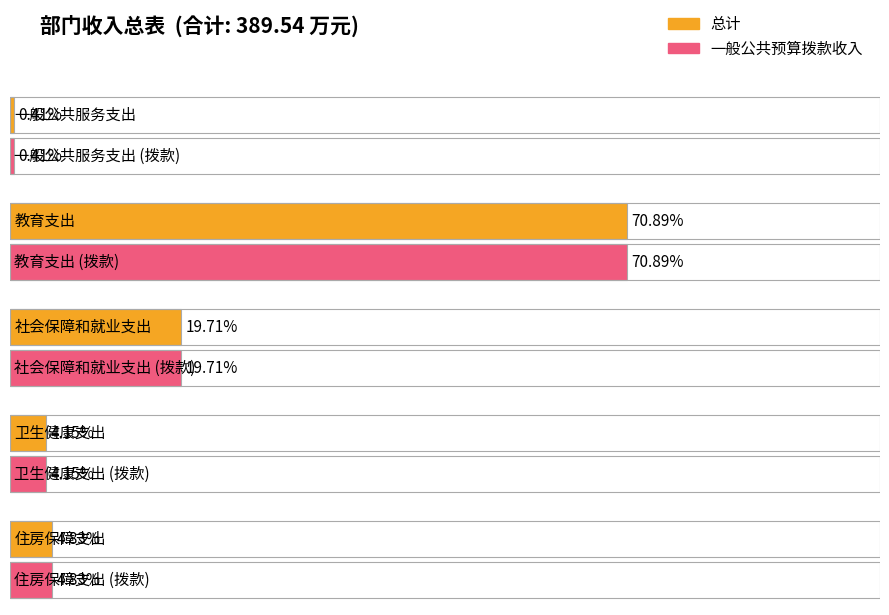

What is the label of the 5th bar from the right?

一般公共服务支出